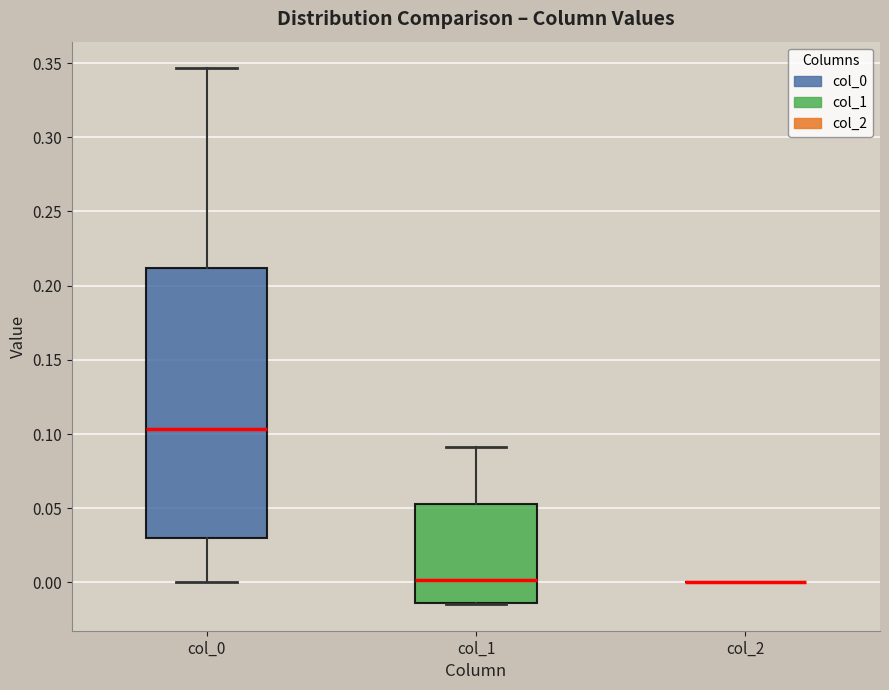

Reading left to right, transcribe this box plot: for each box, give where its median line is, the range the box spans, and where its two whiskers end, as read against the y-axis. The values are not printed on the chart, so give them approximately, as read against the axis.

col_0: median 0.105, box 0.030 to 0.210, whiskers 0.000 to 0.345
col_1: median 0.000, box -0.015 to 0.055, whiskers -0.015 to 0.090
col_2: box collapsed to a line at 0.000, whiskers 0.000 to 0.000